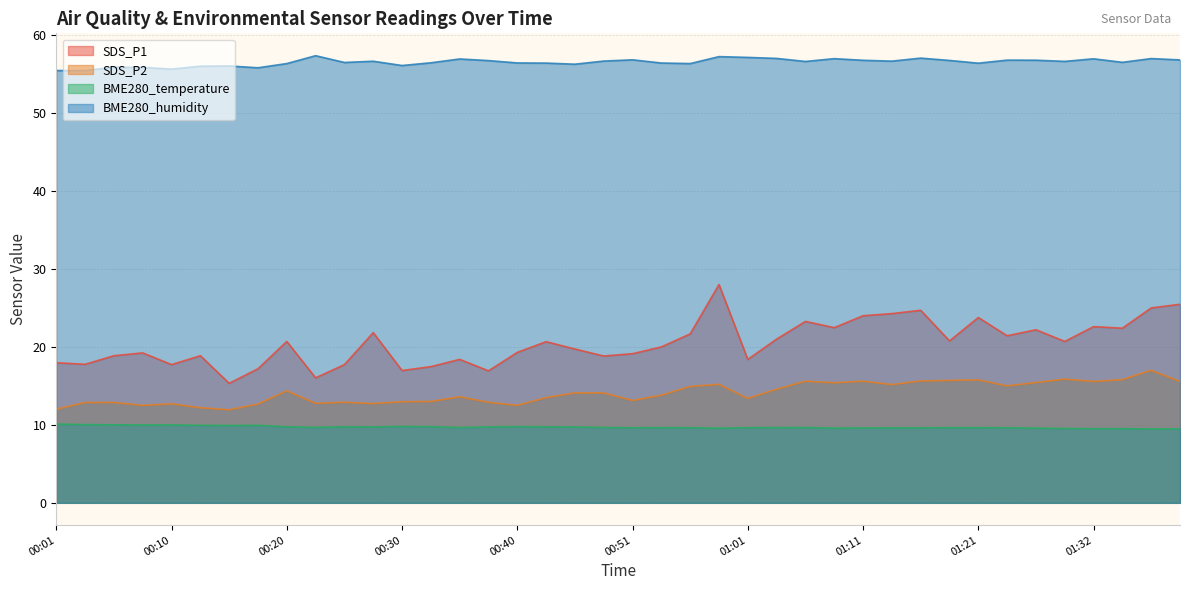

What is the smallest value displayed?

9.5